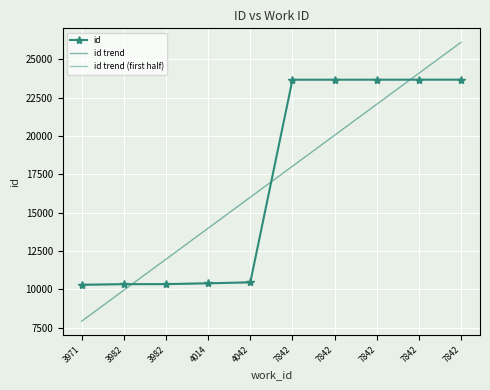

Count the number of values greater than 23662.

4